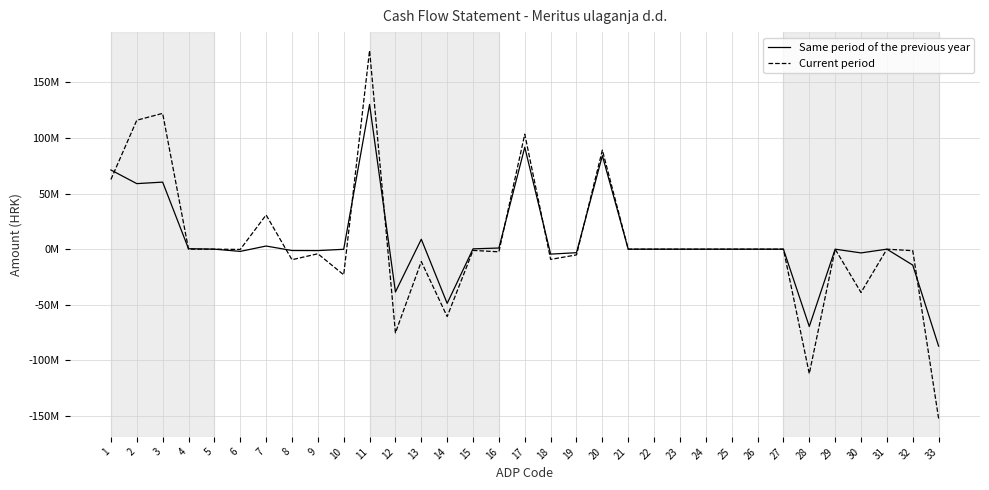

Reading left to right, extract all data points from this chart.

Same period of the previous year: 71174223.0	58906707.3	60255096.0	403111.0	0.0	-1992326.0	2823443.3	-1200352.0	-1270642.0	-111623.0	130080930.3	-38458812.0	8924221.0	-48708252.0	289008.0	1036211.0	91622118.3	-4442276.0	-3163459.0	84016383.3	0.0	0.0	0.0	0.0	0.0	0.0	0.0	-69487812.0	0.0	-3354776.0	0.0	-14296547.0	-87139135.0
Current period: 62643838.0	115882411.0	122019461.0	0.0	0.0	-241680.0	30747089.0	-9475231.0	-4127017.0	-23040211.0	178526249.0	-75192651.0	-11145412.0	-60562959.0	-1117673.0	-2366607.0	103333598.0	-9192510.0	-5148895.0	88992193.0	0.0	0.0	0.0	0.0	0.0	0.0	0.0	-111873514.0	0.0	-38921242.0	0.0	-1345841.0	-152140597.0